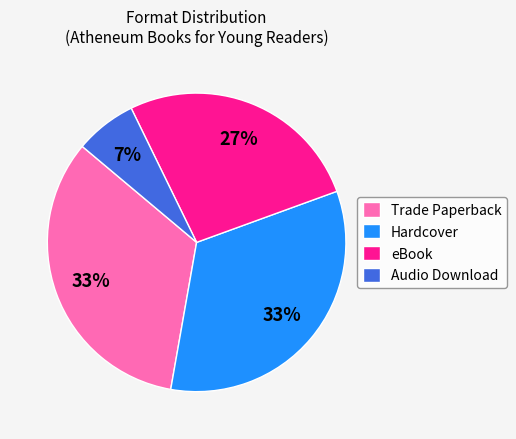

Is the sum of Trade Paperback and Hardcover greater than half?

Yes